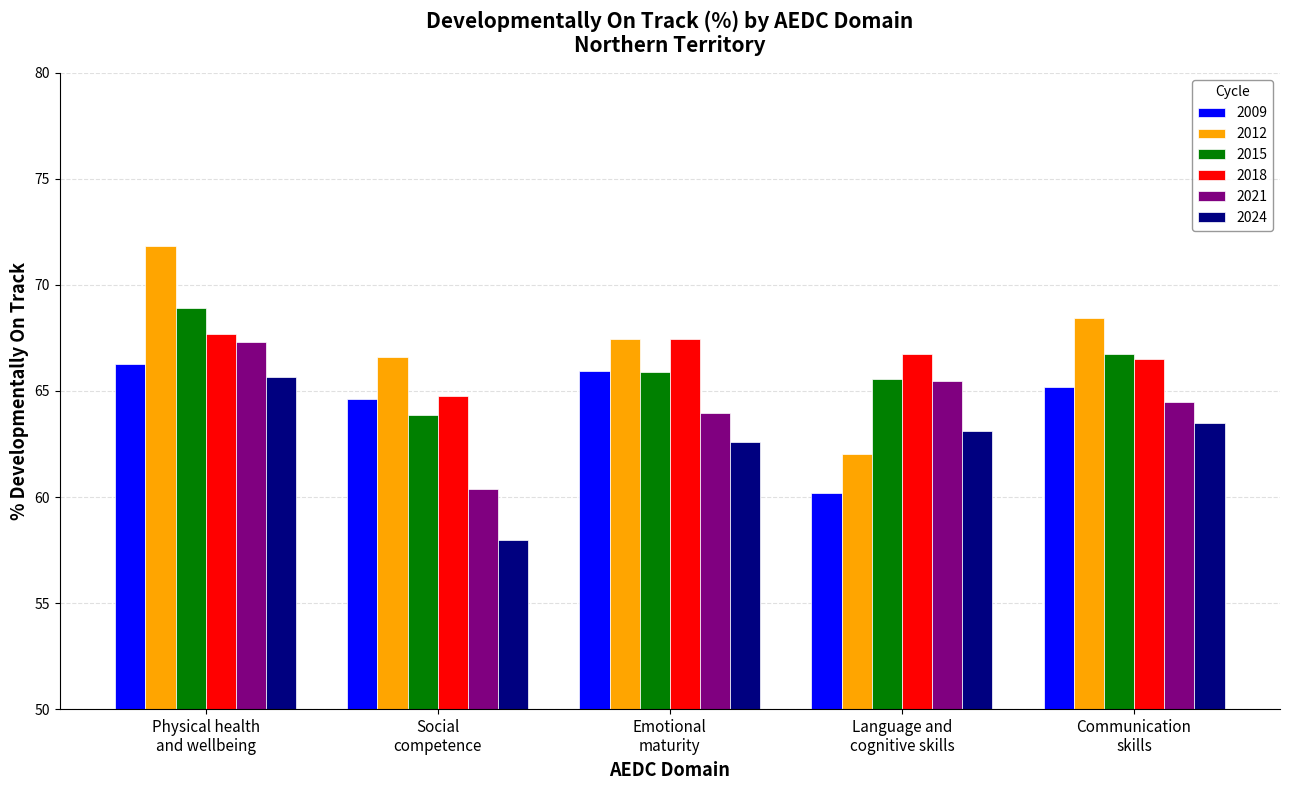

At which label does 2024 reach its peak?

Physical health
and wellbeing